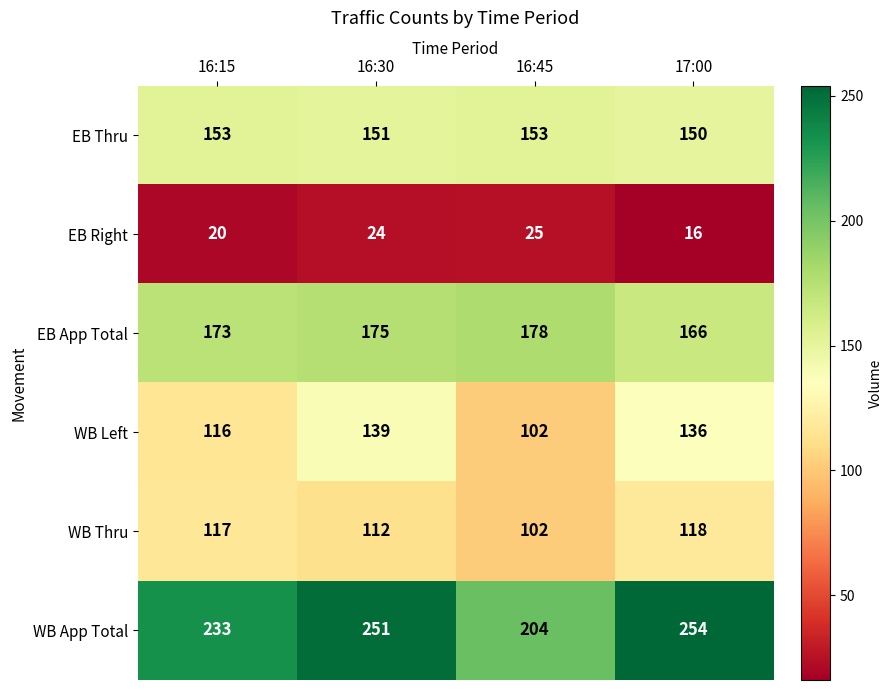

Is the value of EB Right at 16:45 greater than the value of EB App Total at 17:00?

No